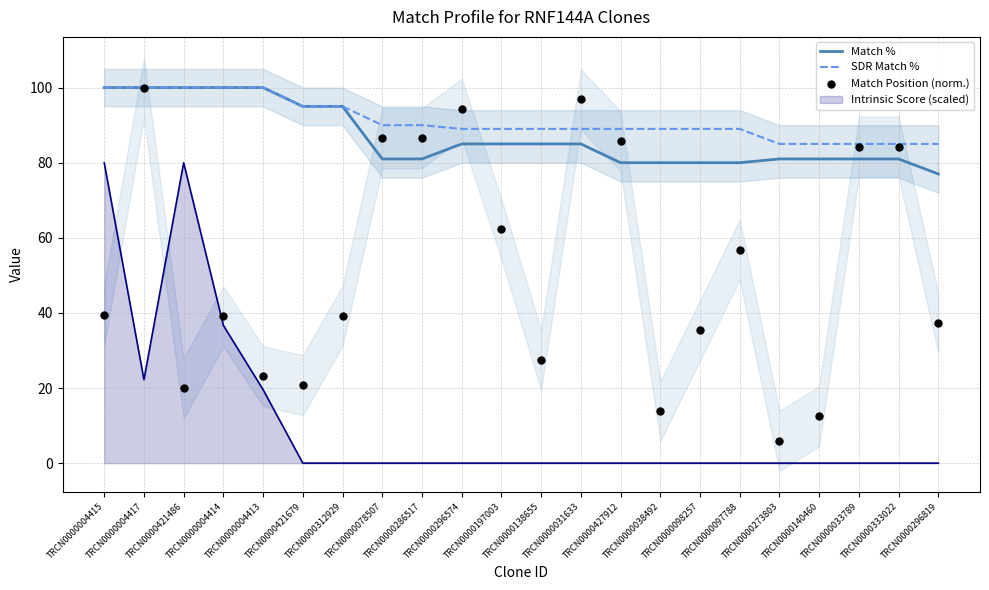

Which series contains the highest Y value?

Match %